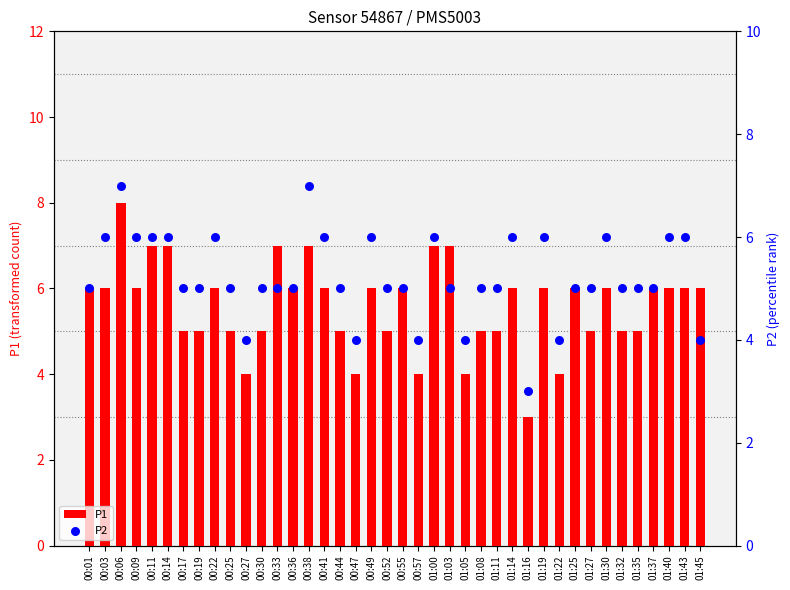

What is the total value across all series at 00:09?

12